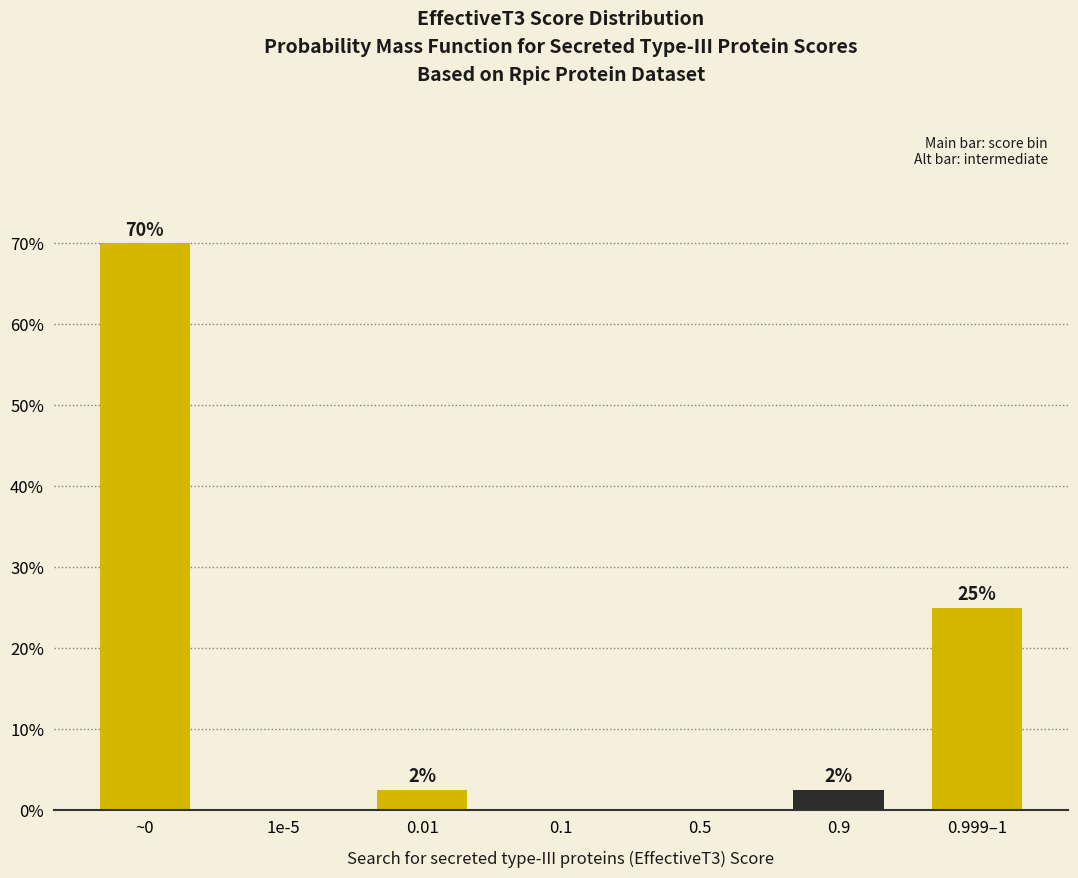

Between 1e-5 and 0.999–1, which is larger?

0.999–1